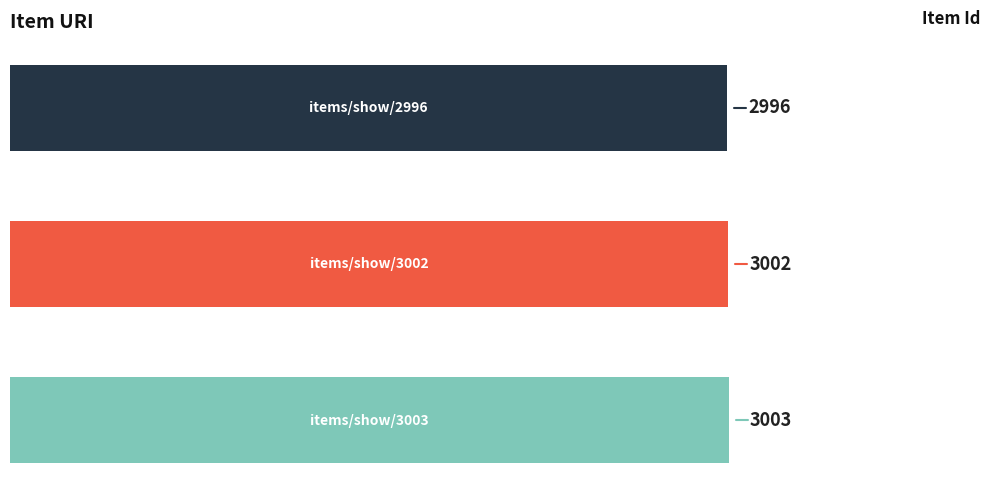

How many values are between 2996 and 3003?

3